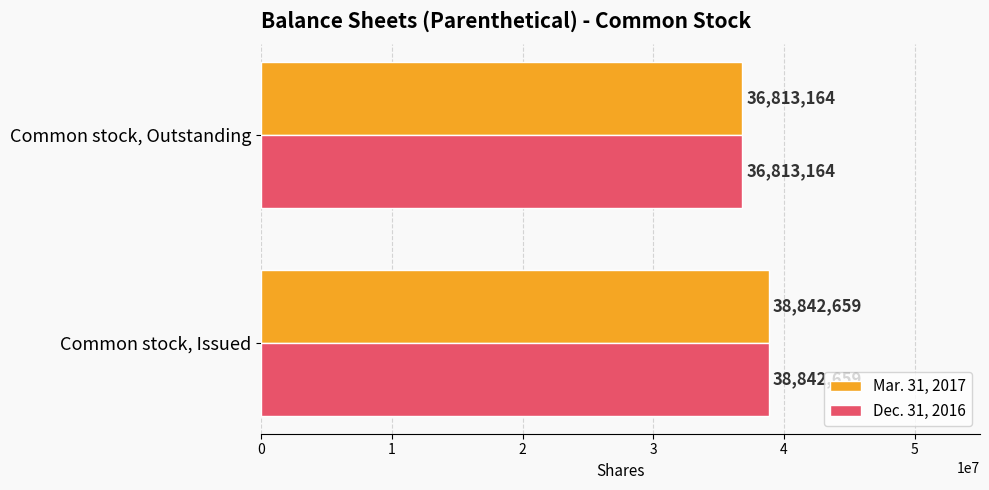

Rank the categories by Dec. 31, 2016 value from highest to lowest.

Common stock, Issued, Common stock, Outstanding